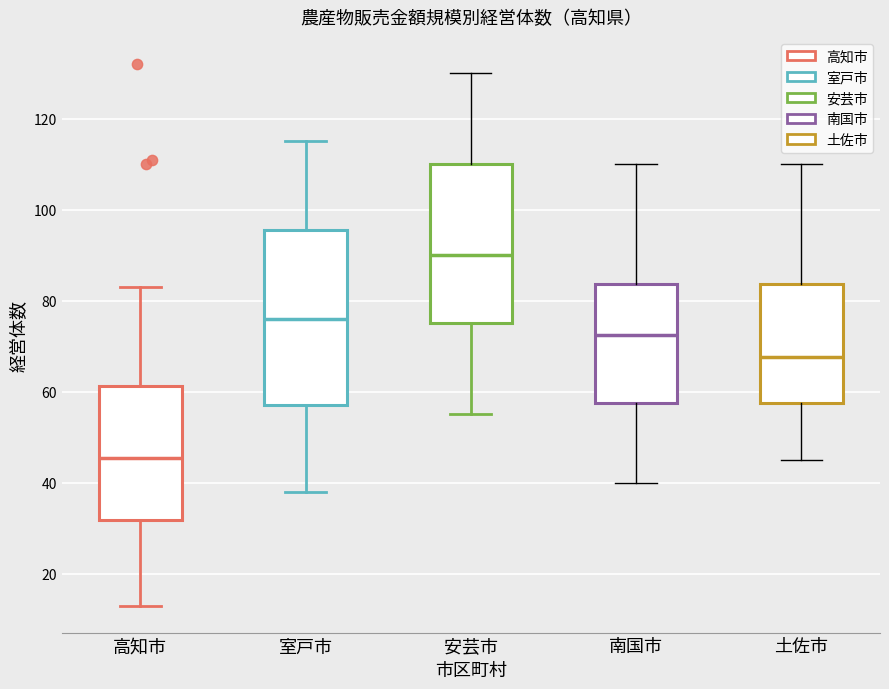

Which box has the lowest median line?

高知市